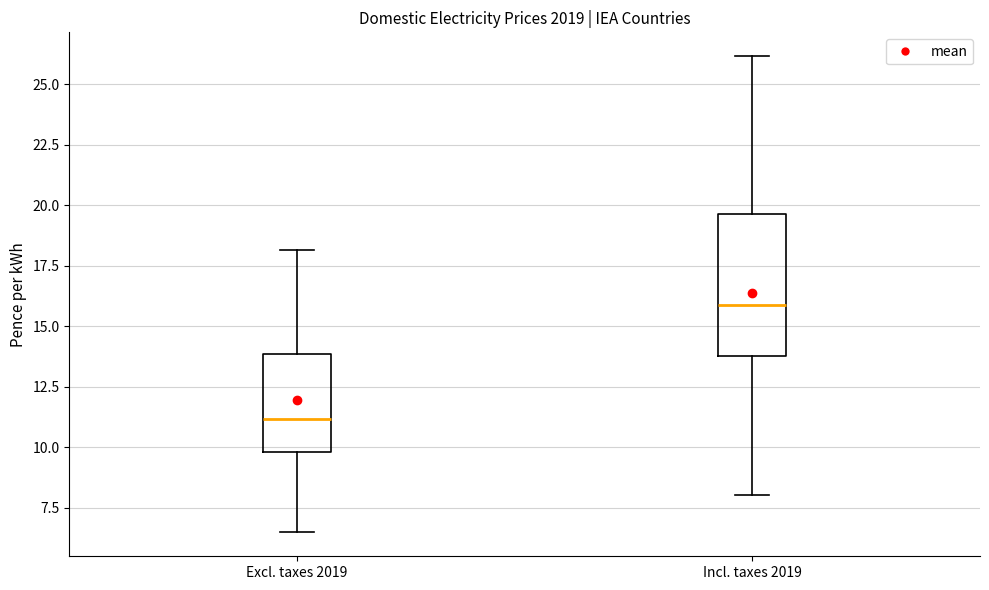

Reading left to right, read every box against the y-axis: the position of its median line, the range the box covers, and the ends of its whiskers. The values are not printed on the chart, so give them approximately, as read against the axis.

Excl. taxes 2019: median 11.0, box 10.0 to 14.0, whiskers 6.5 to 18.0
Incl. taxes 2019: median 16.0, box 14.0 to 19.5, whiskers 8.0 to 26.0